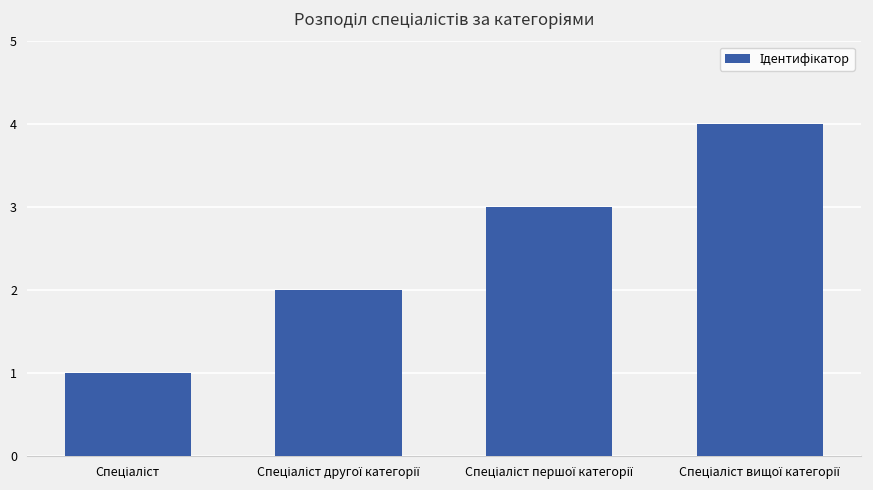

What is the difference between the maximum and minimum values?

3